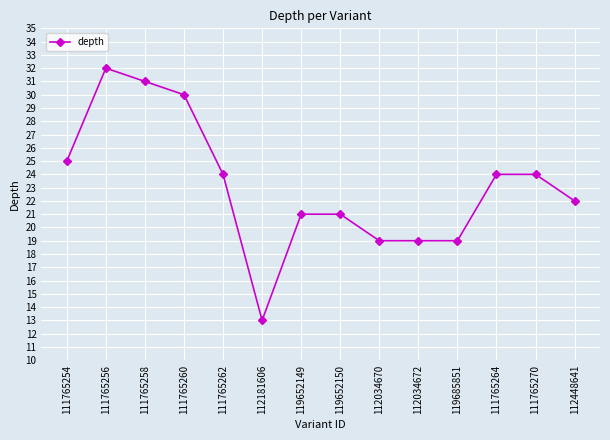

Reading left to right, list all the values displayed in this chart.

111765254=25	111765256=32	111765258=31	111765260=30	111765262=24	112181606=13	119652149=21	119652150=21	112034670=19	112034672=19	119685851=19	111765264=24	111765270=24	112448641=22